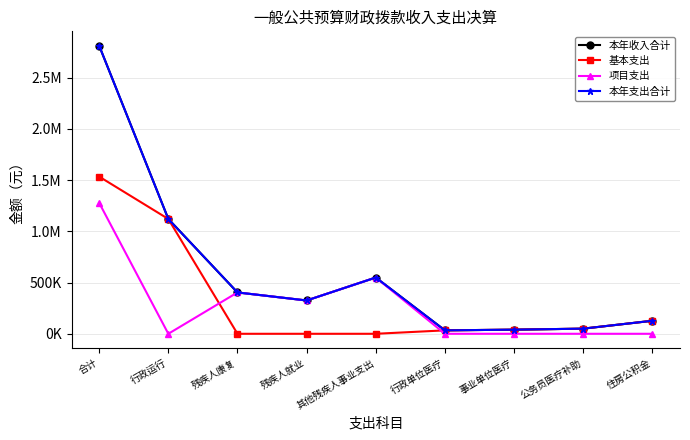

Where is 基本支出 nearest to the value 766897?

行政运行